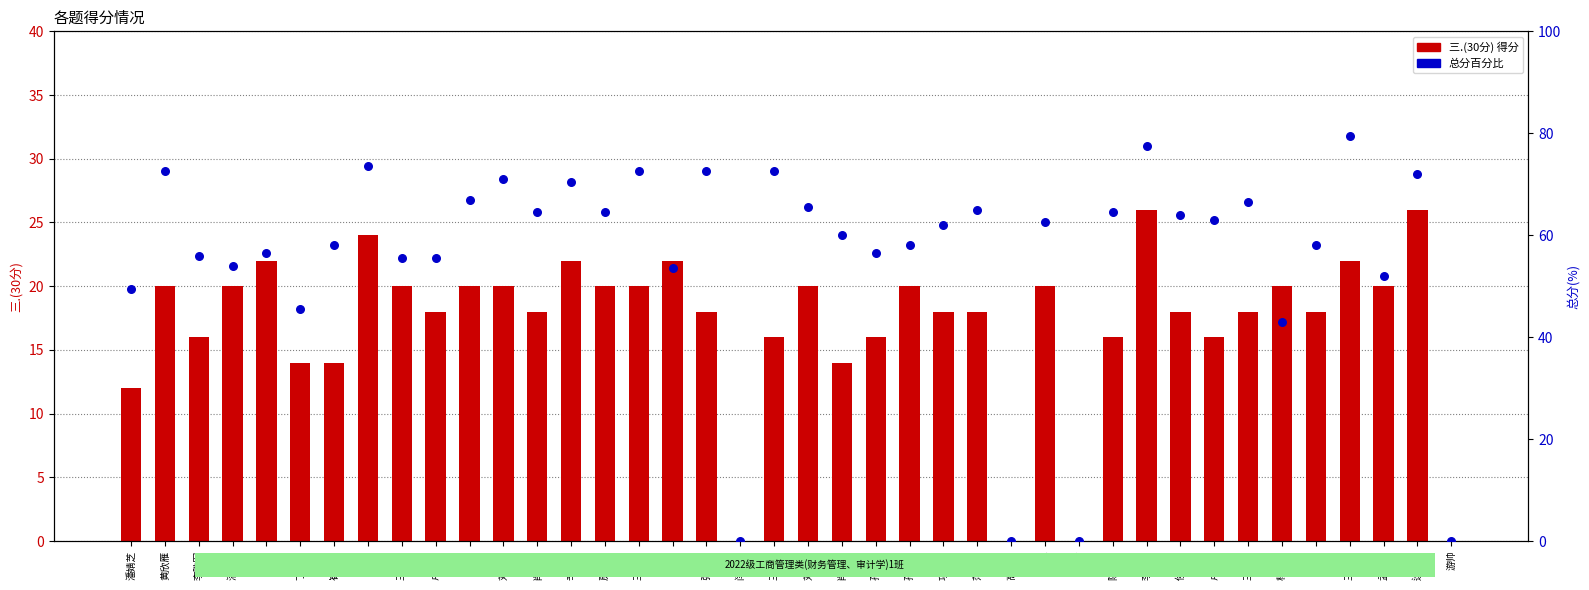

Which series has the largest total across all categories?

总分百分比